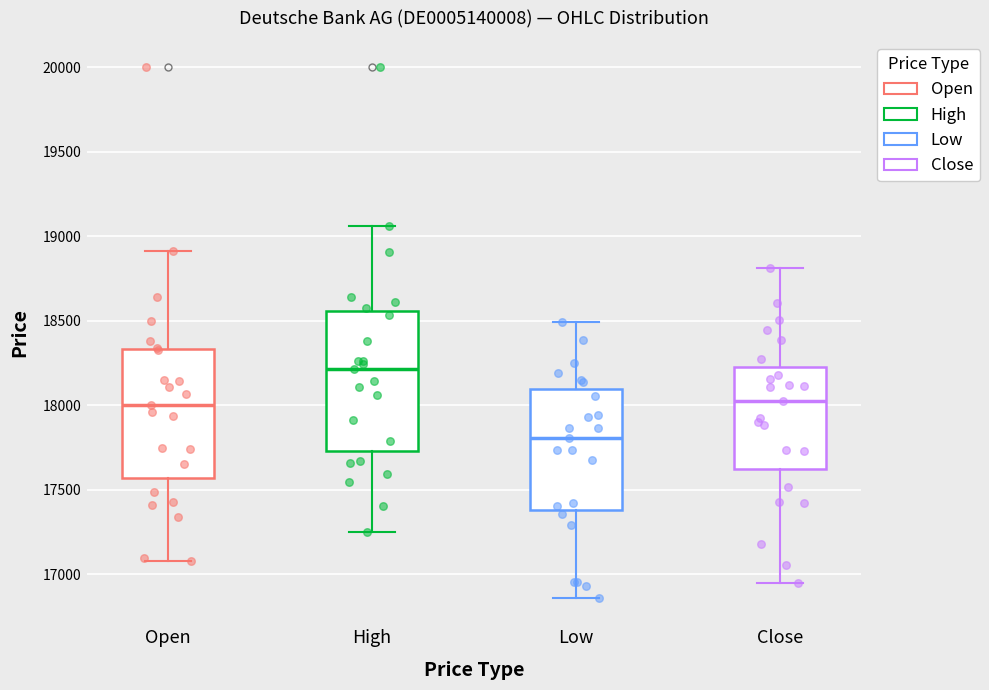

Which box's median line is the lowest?

Low